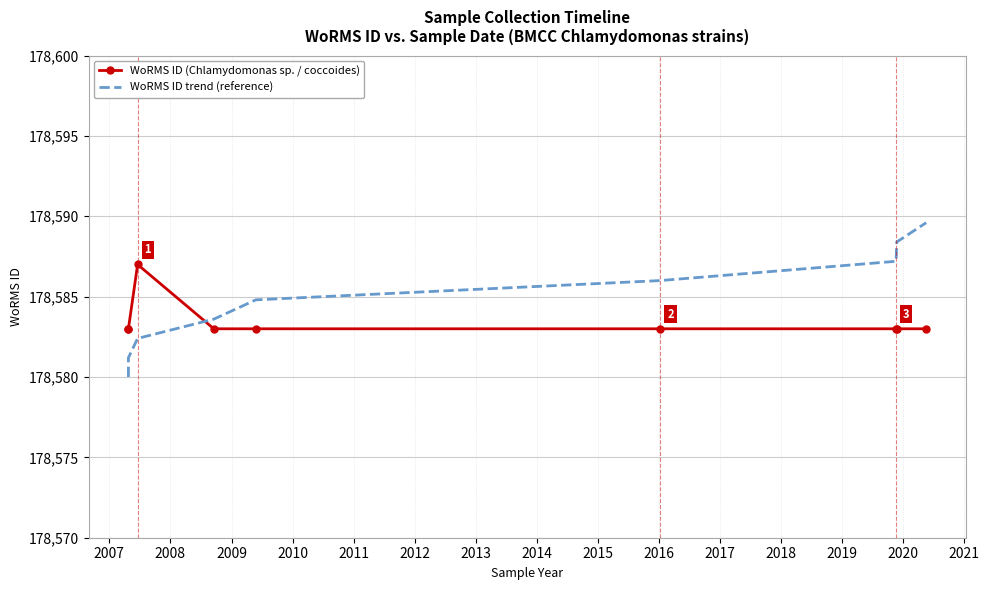

Which series ends up on top after the final intersection of WoRMS ID (Chlamydomonas sp. / coccoides) and WoRMS ID trend (reference)?

WoRMS ID trend (reference)